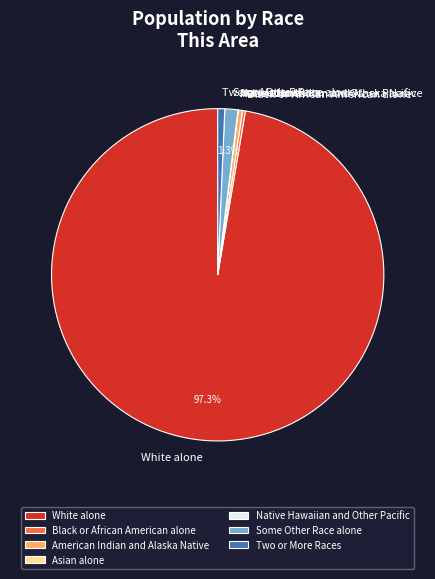

Do Two or More Races and American Indian and Alaska Native together represent more than half of the pie?

No